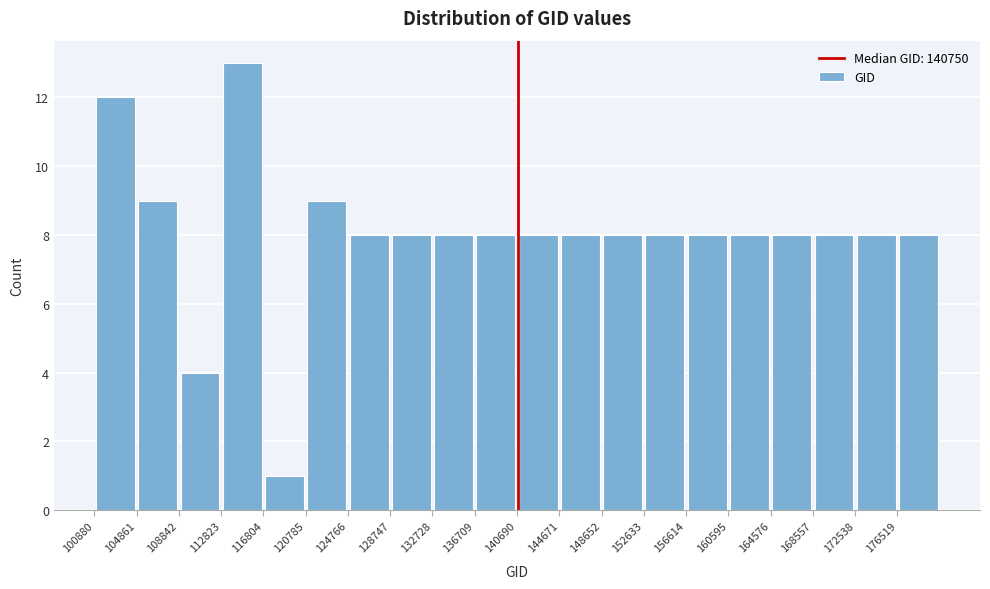

Reading left to right, list every bar in this chart as the range it spans on the x-axis followed by its height. Neither the bar edges nor the heights are printed on the chart, so give them approximately, as read against the axes.

101000 to 105000: 12
105000 to 109000: 9
109000 to 113000: 4
113000 to 117000: 13
117000 to 121000: 1
121000 to 125000: 9
125000 to 128500: 8
128500 to 132500: 8
132500 to 136500: 8
136500 to 140500: 8
140500 to 144500: 8
144500 to 148500: 8
148500 to 152500: 8
152500 to 156500: 8
156500 to 160500: 8
160500 to 164500: 8
164500 to 168500: 8
168500 to 172500: 8
172500 to 176500: 8
176500 to 180500: 8